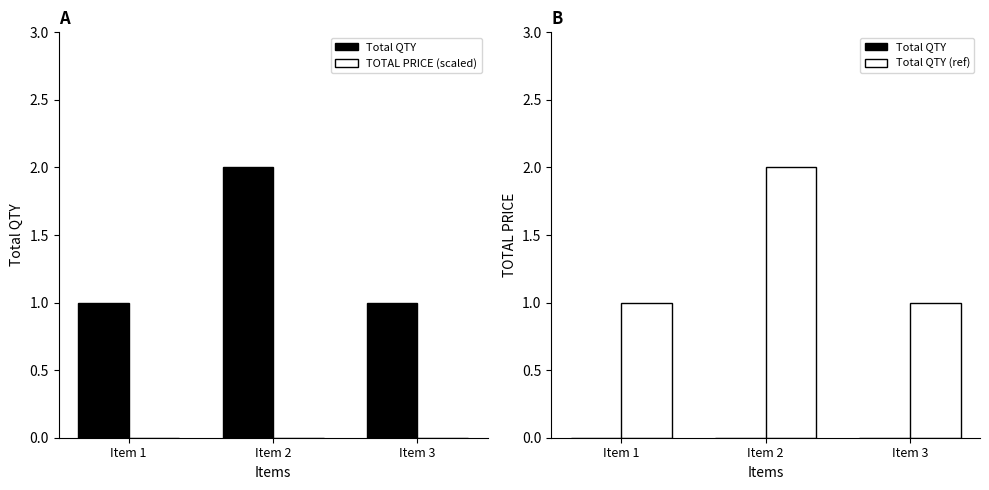

Is the value of Total QTY (ref) at Item 1 greater than the value of TOTAL PRICE (scaled) at Item 3?

Yes